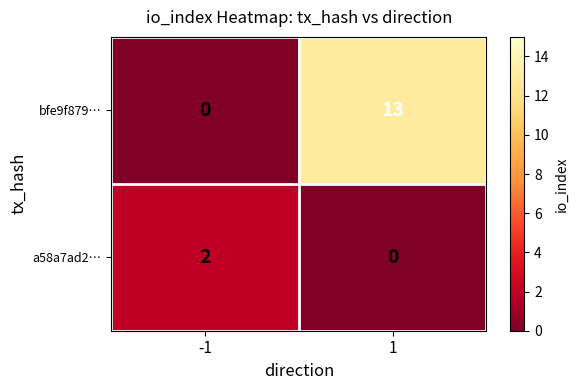

What is the sum of all bfe9f879… values?

13